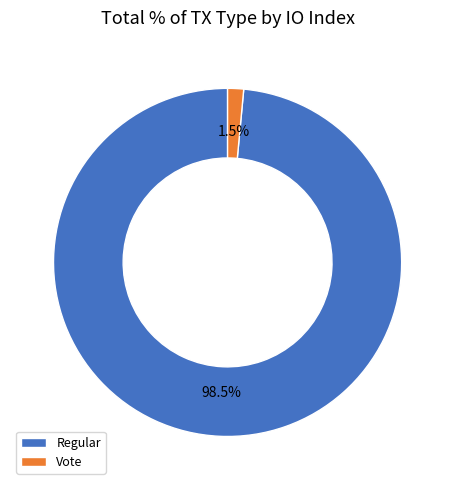

Which slice is the largest?

Regular